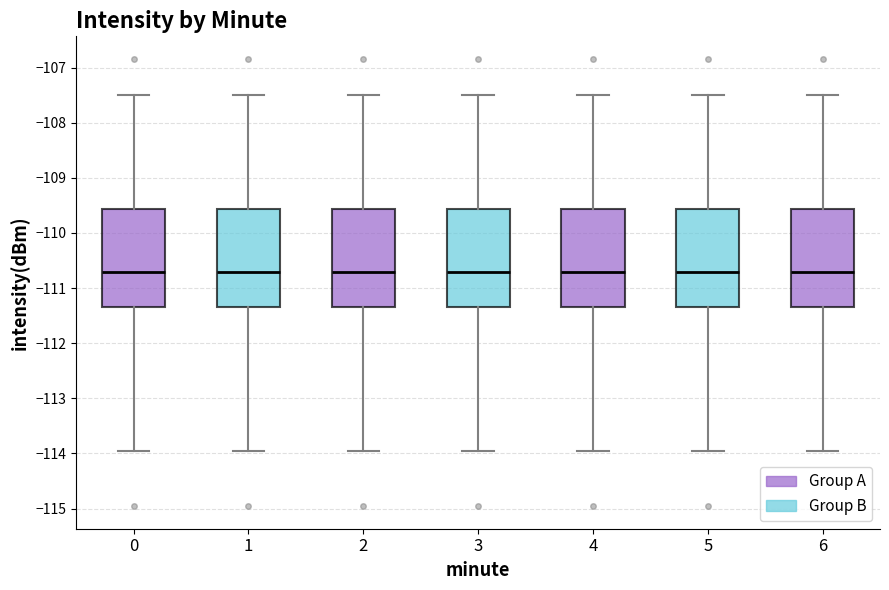

Reading left to right, transcribe this box plot: for each box, give where its median line is, the range the box spans, and where its two whiskers end, as read against the y-axis. The values are not printed on the chart, so give them approximately, as read against the axis.

0: median -110.7, box -111.3 to -109.6, whiskers -114.0 to -107.5
1: median -110.7, box -111.3 to -109.6, whiskers -114.0 to -107.5
2: median -110.7, box -111.3 to -109.6, whiskers -114.0 to -107.5
3: median -110.7, box -111.3 to -109.6, whiskers -114.0 to -107.5
4: median -110.7, box -111.3 to -109.6, whiskers -114.0 to -107.5
5: median -110.7, box -111.3 to -109.6, whiskers -114.0 to -107.5
6: median -110.7, box -111.3 to -109.6, whiskers -114.0 to -107.5